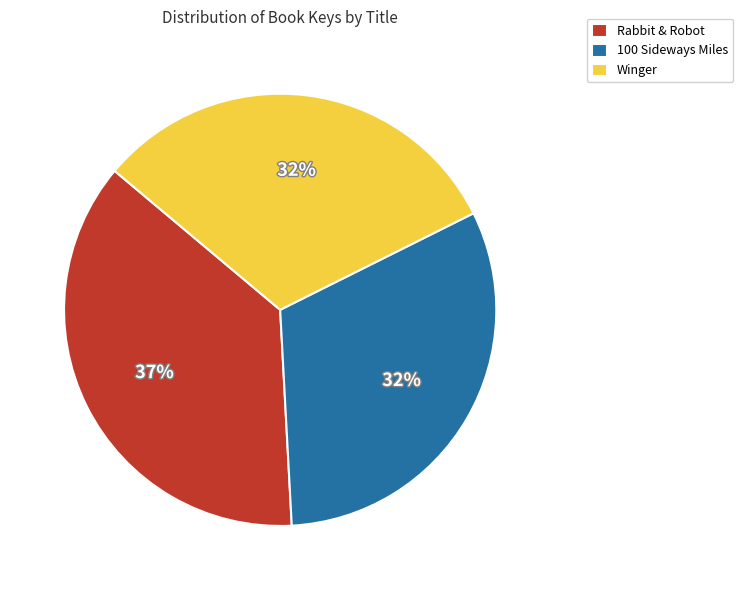

Between Rabbit & Robot and Winger, which is larger?

Rabbit & Robot